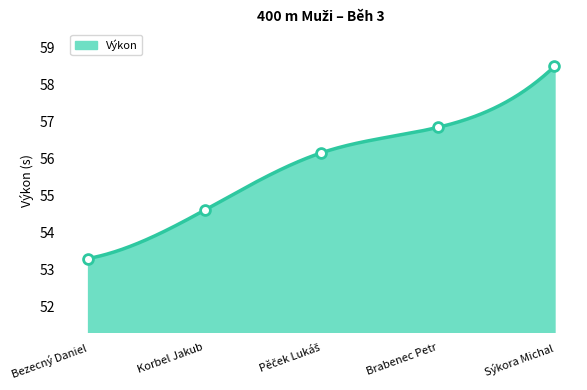

What is the ratio of the value at Sýkora Michal to the value at Brabenec Petr?

1.0